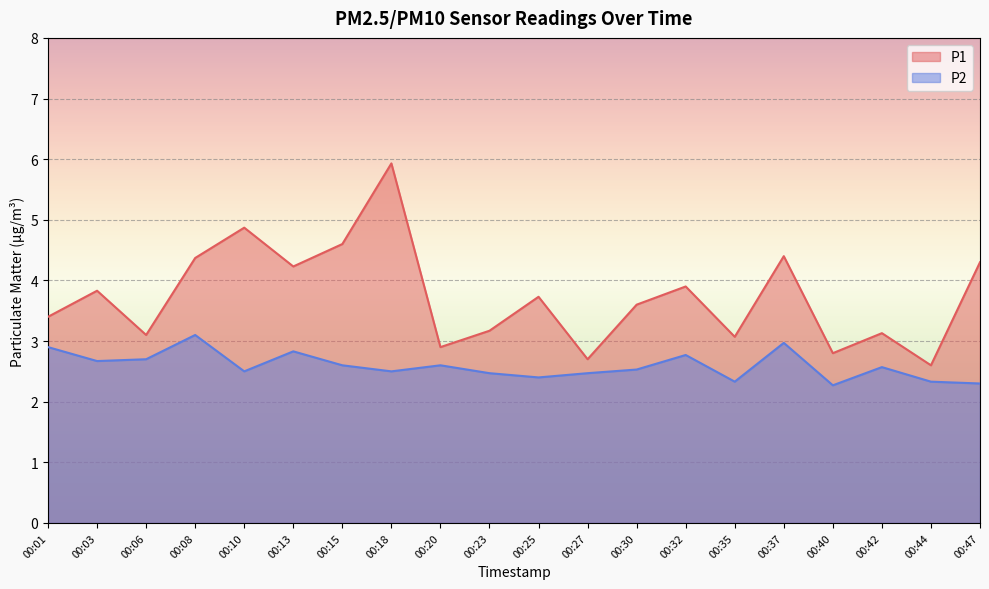

The value of P1 at 00:25 is 4.9. True or false?

False